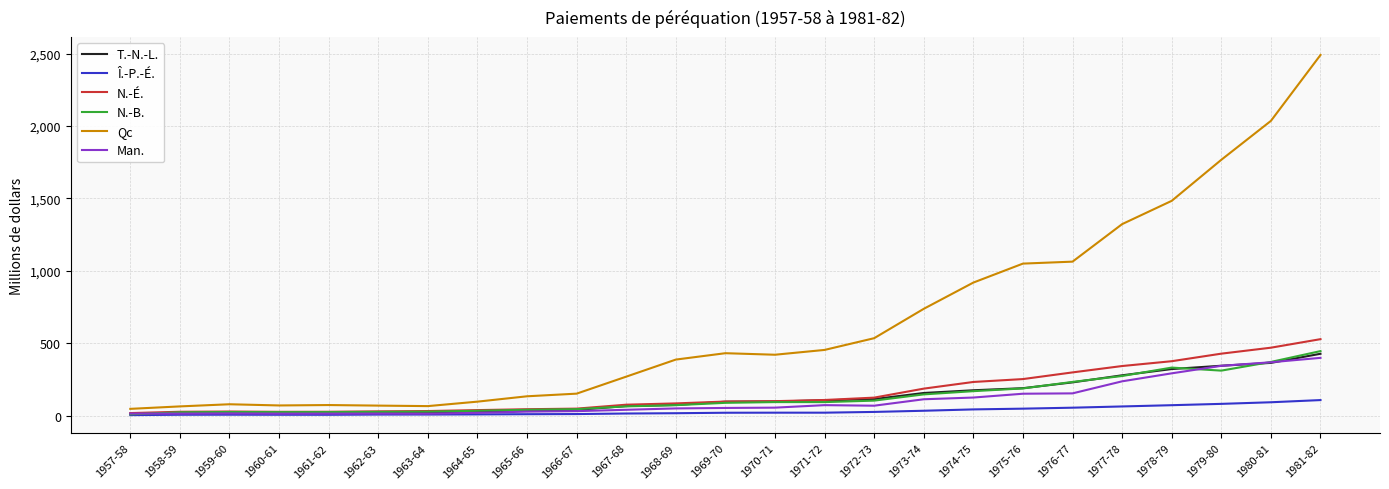

What is the difference between the maximum and minimum values in the Qc series?

2443.6